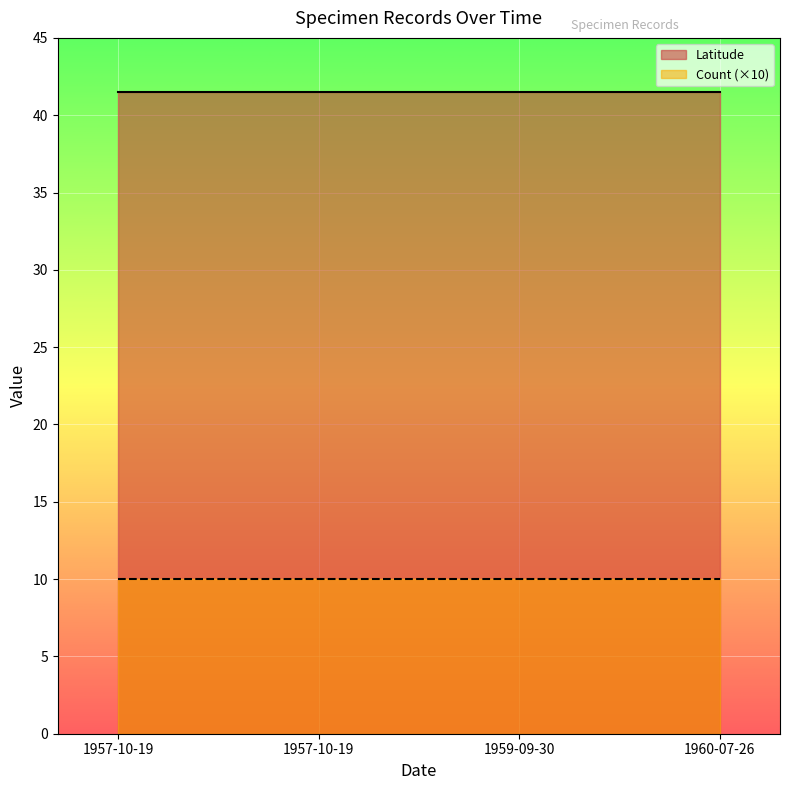

What is the label of the 1st point from the right?

1960-07-26